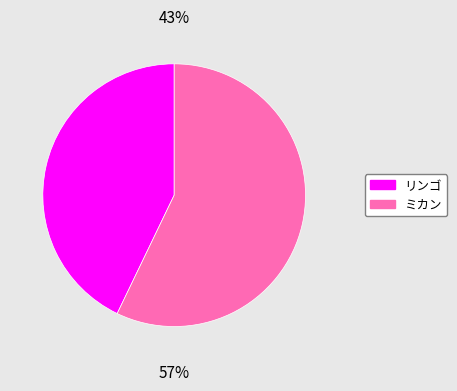

Which slice is the smallest?

リンゴ